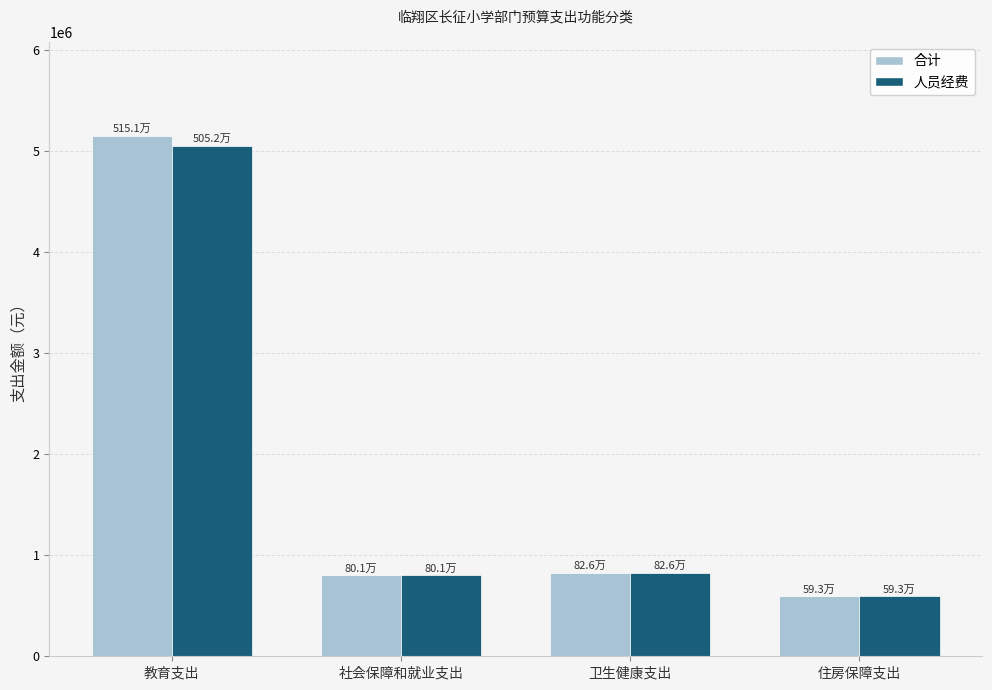

Which category has the lowest value across all series?

住房保障支出